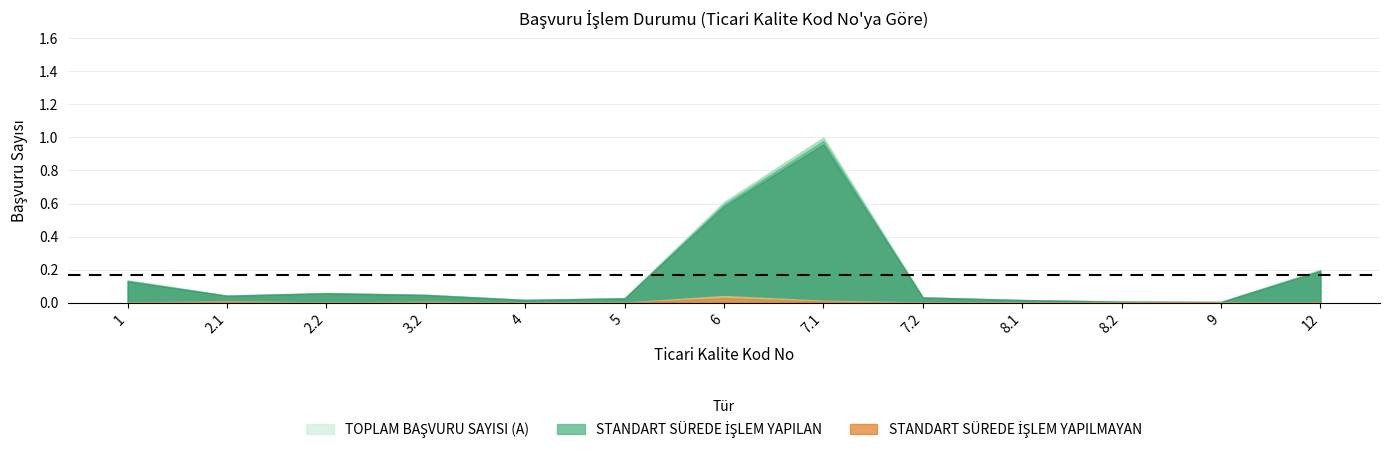

Which series has the largest range (max minus min)?

TOPLAM BAŞVURU SAYISI (A)